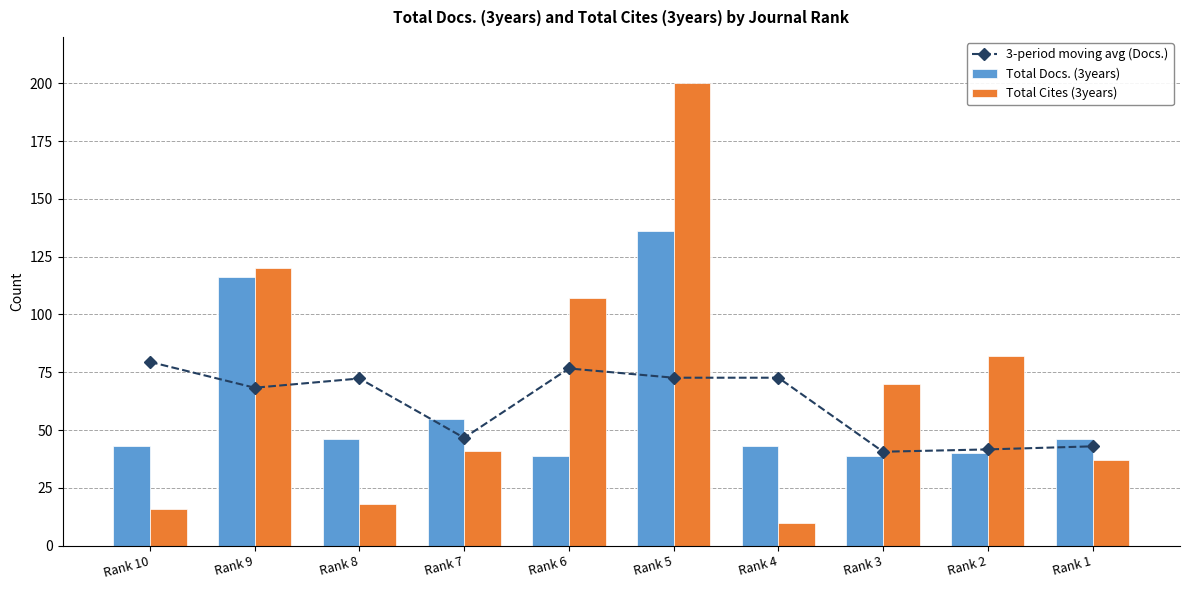

Which series changed the most between Rank 7 and Rank 1?

Total Docs. (3years)